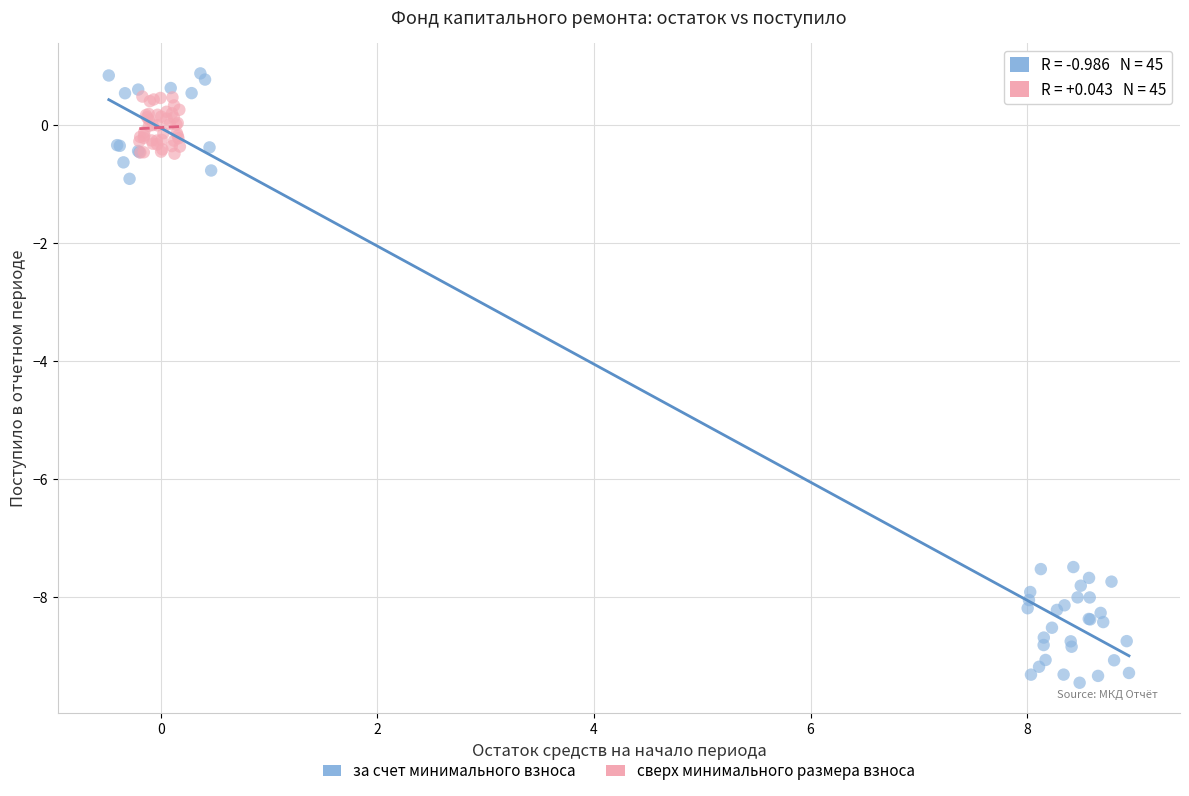

Which series contains the highest Y value?

за счет минимального взноса